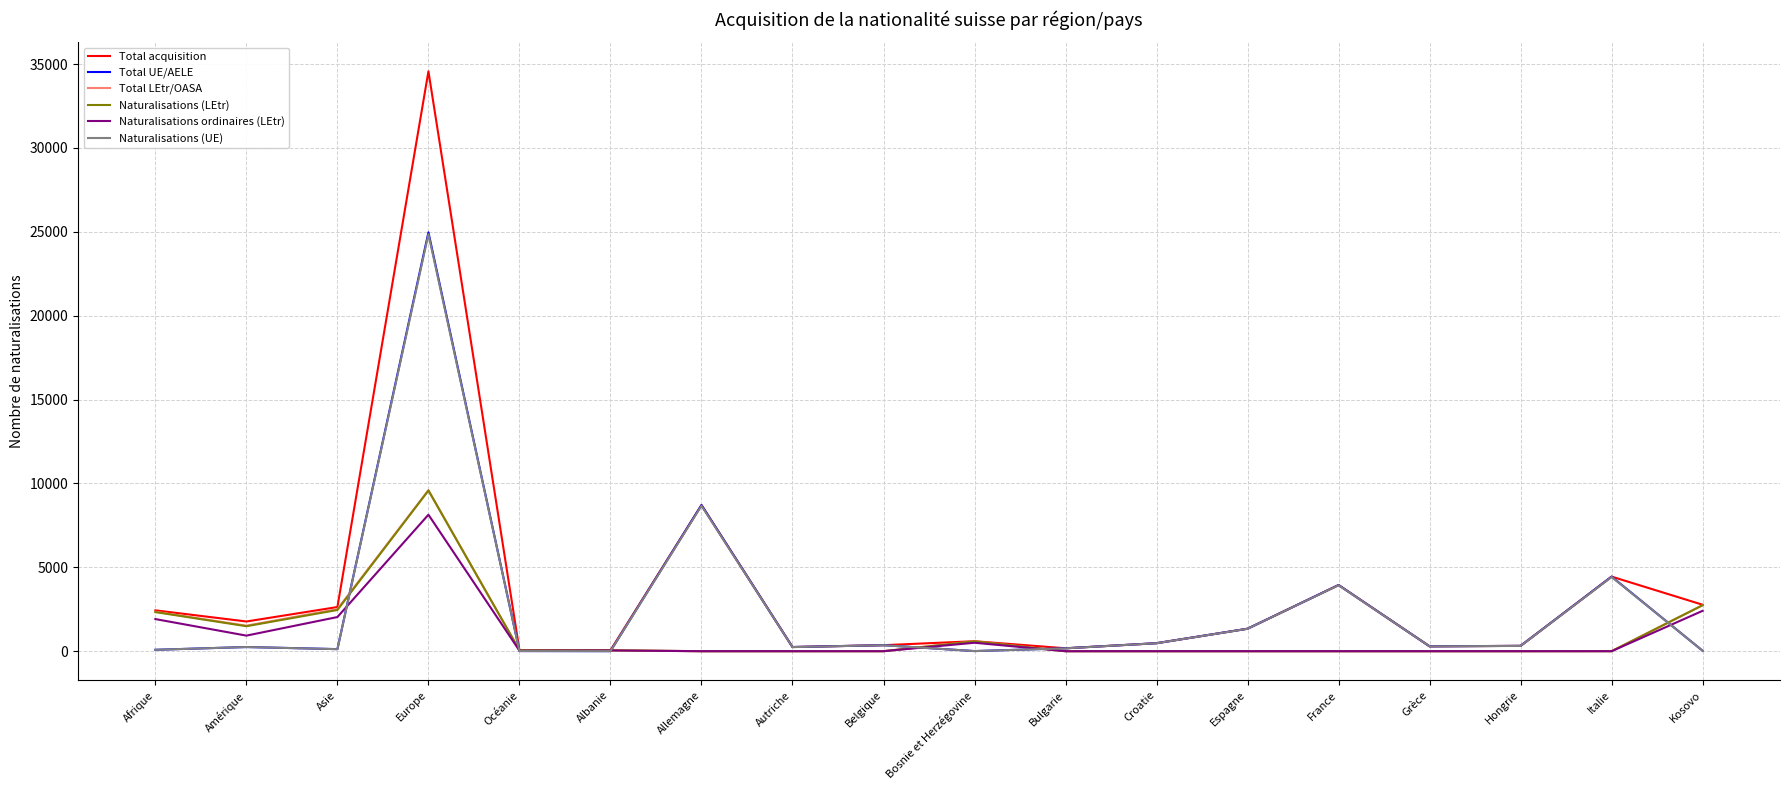

True or false: Naturalisations (UE) has more than 0 points higher than both neighbors.

True